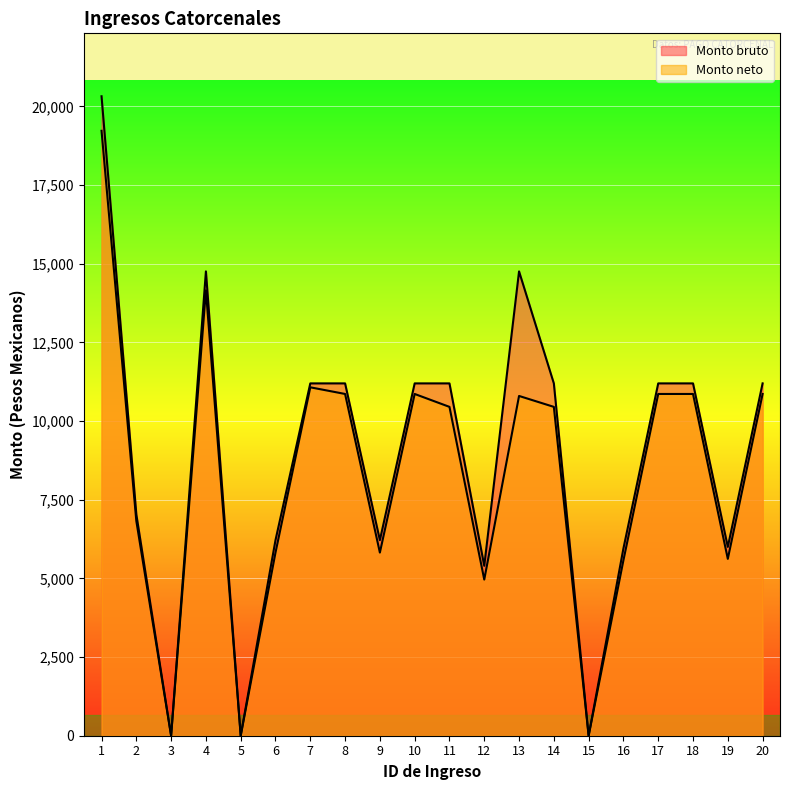

What is the maximum value for Monto neto?

19223.2